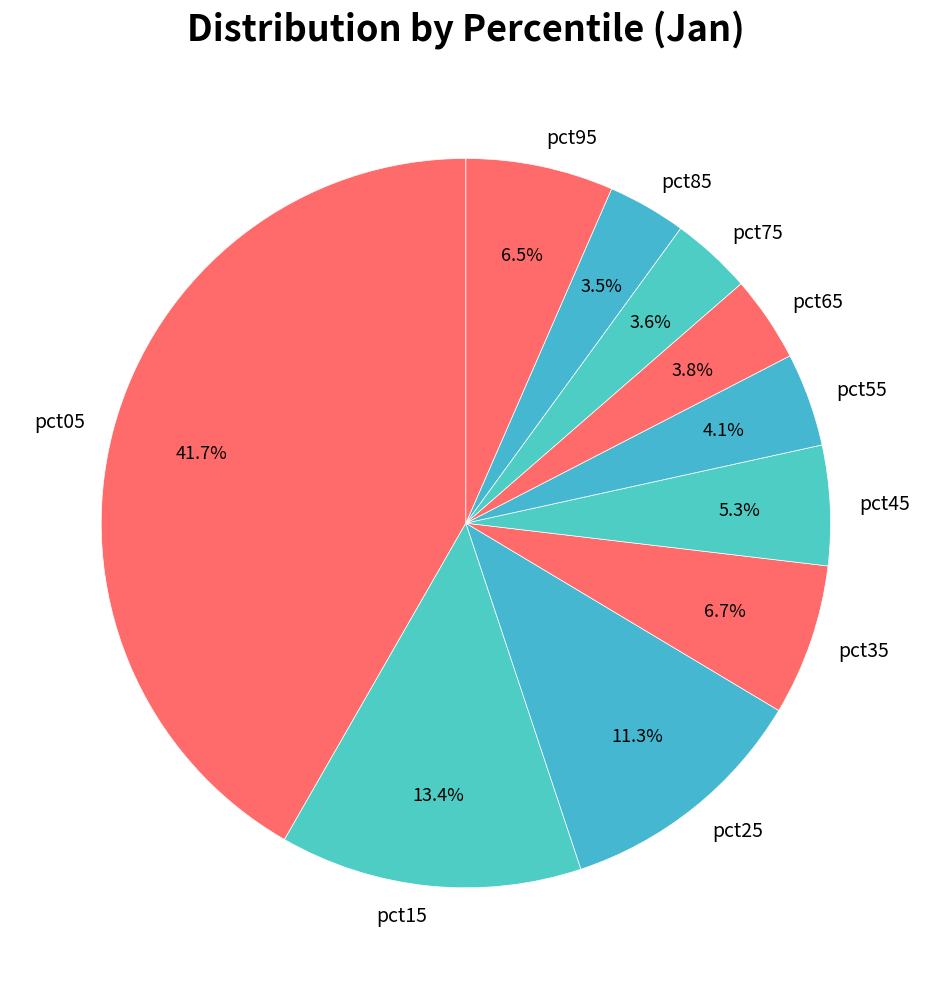

Does any single category account for the majority?

No